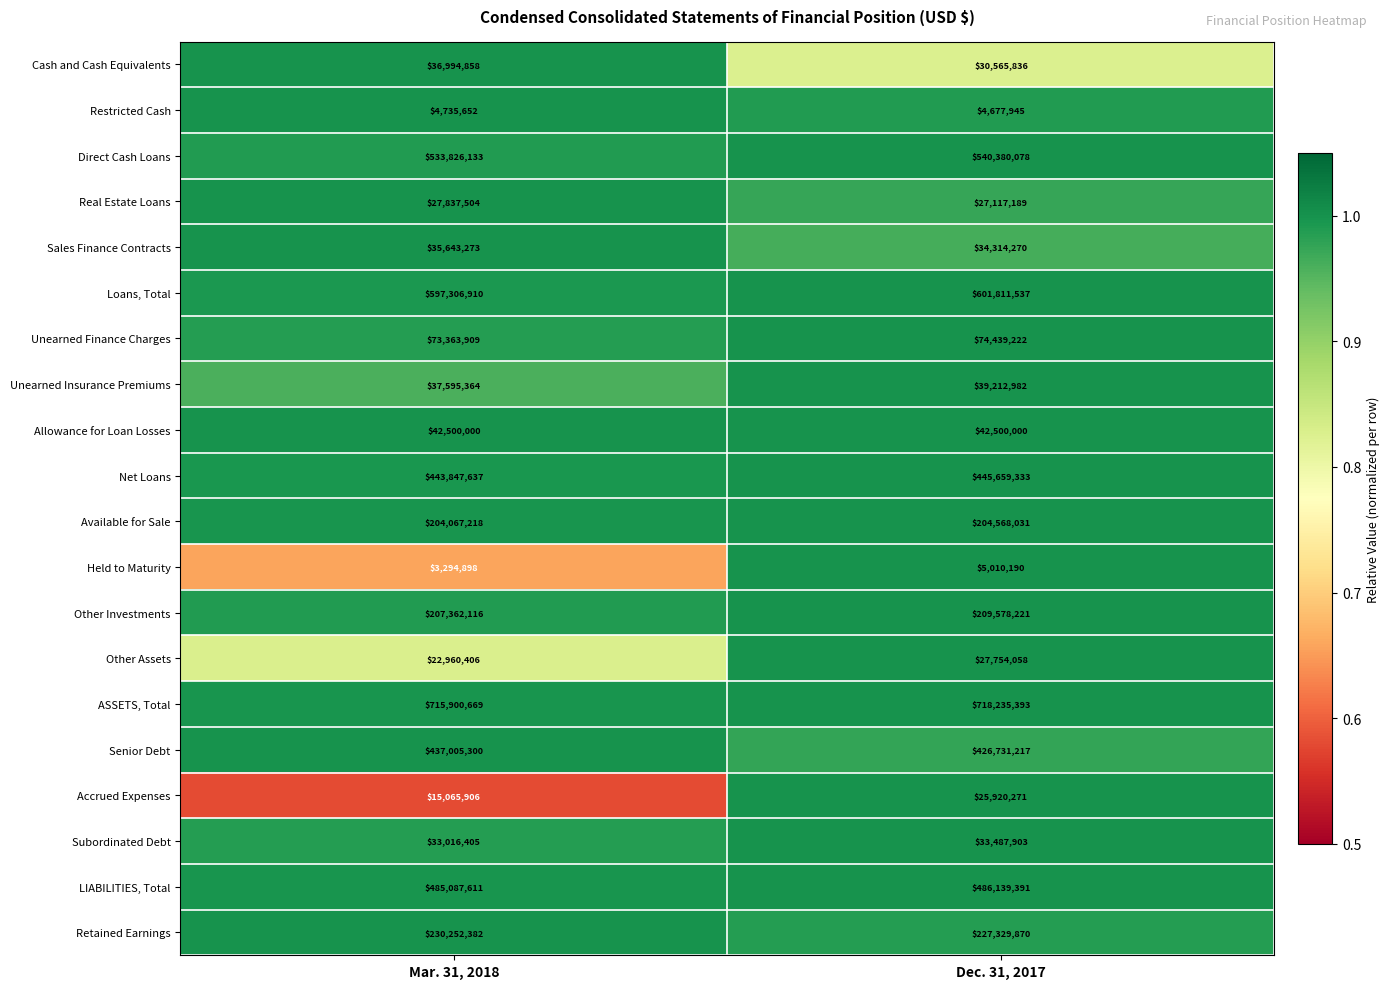

Where is Other Assets nearest to the value 25357232?

Mar. 31, 2018